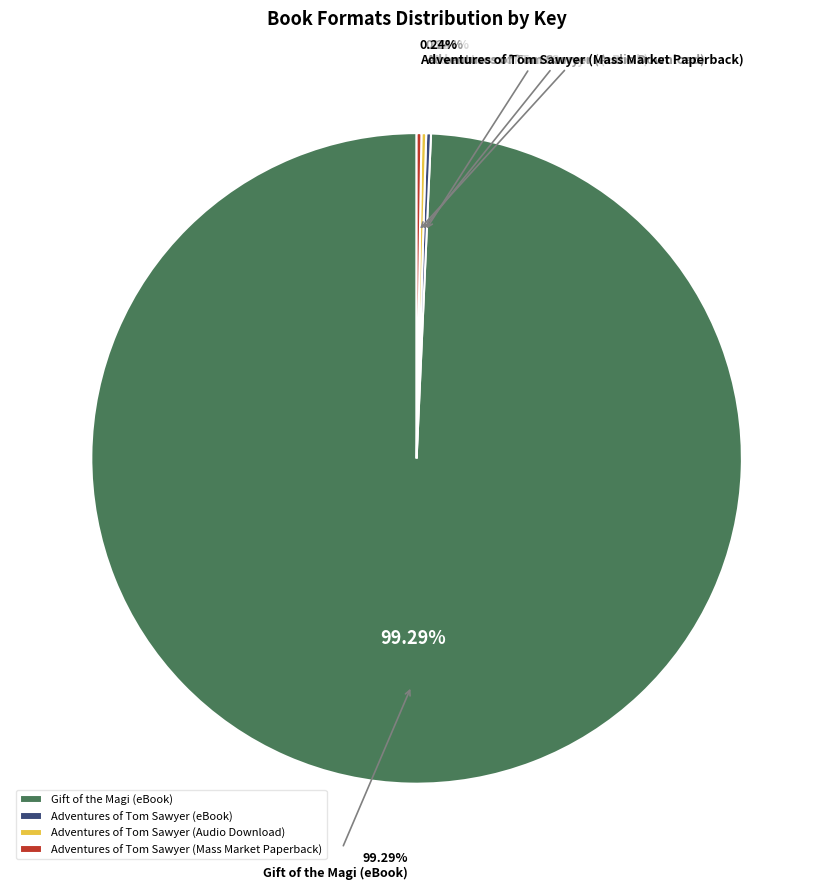

How many slices are in this pie chart?

4